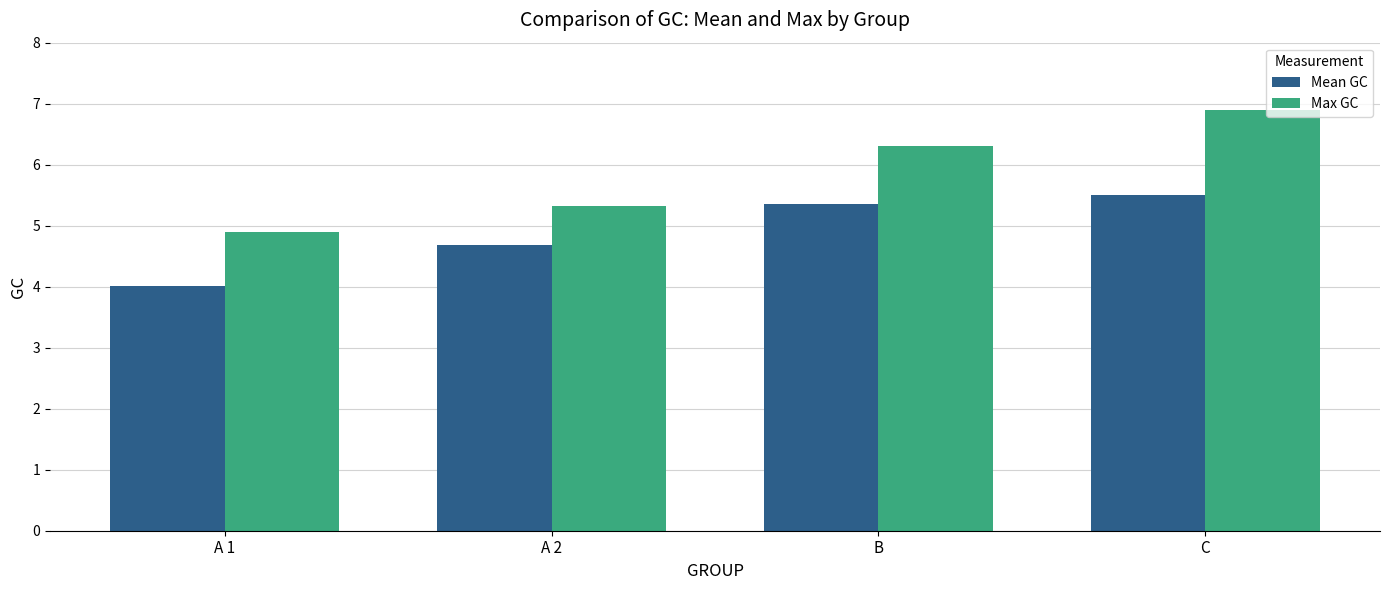

What is the difference between the maximum and minimum values in the Mean GC series?

1.5